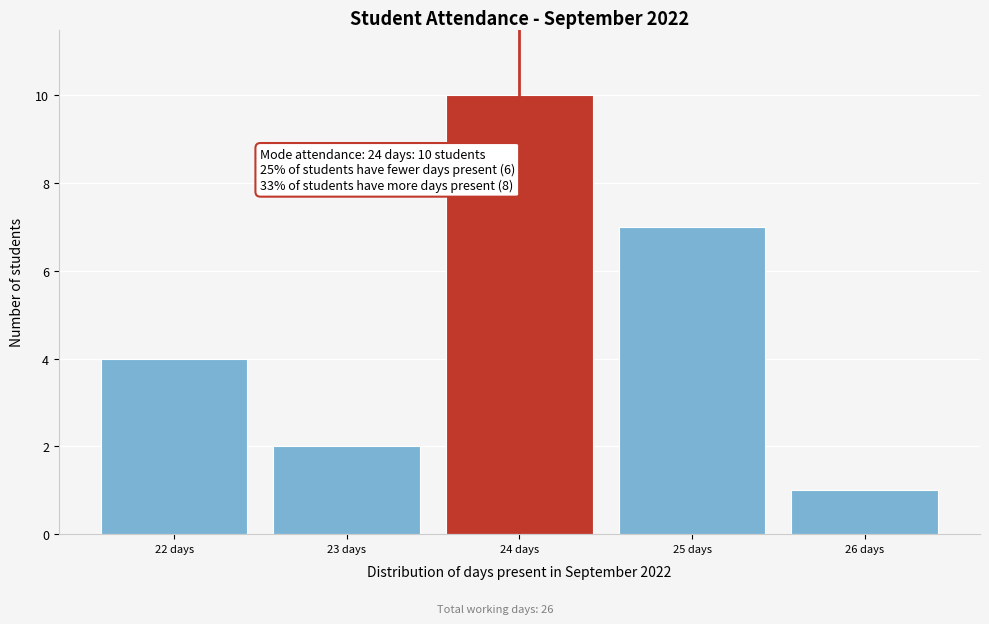

Reading left to right, list all the values displayed in this chart.

22 days=4	23 days=2	24 days=10	25 days=7	26 days=1